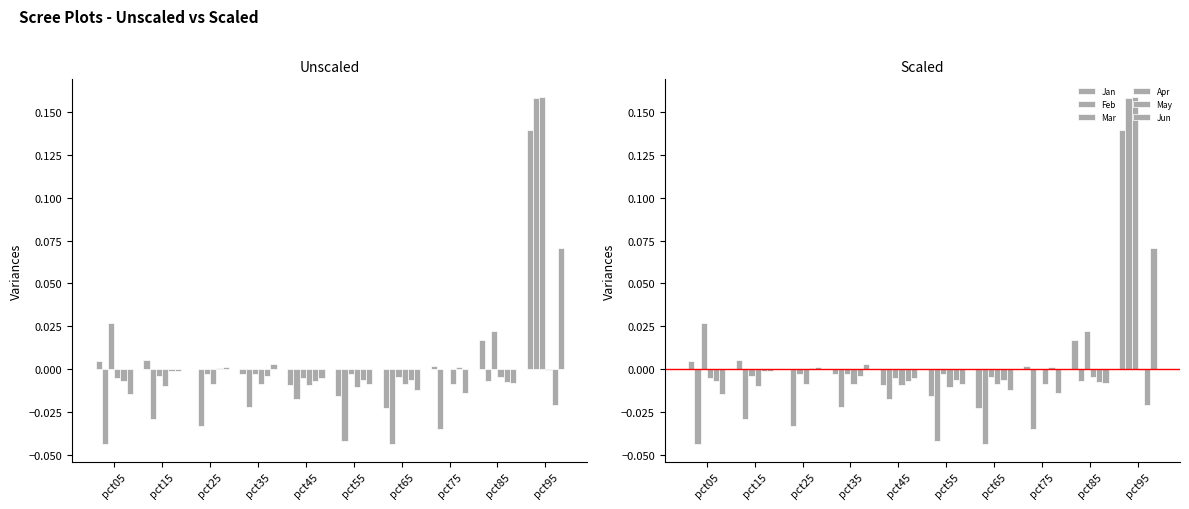

Is it true that Mar equals -0.0 at pct25?

True